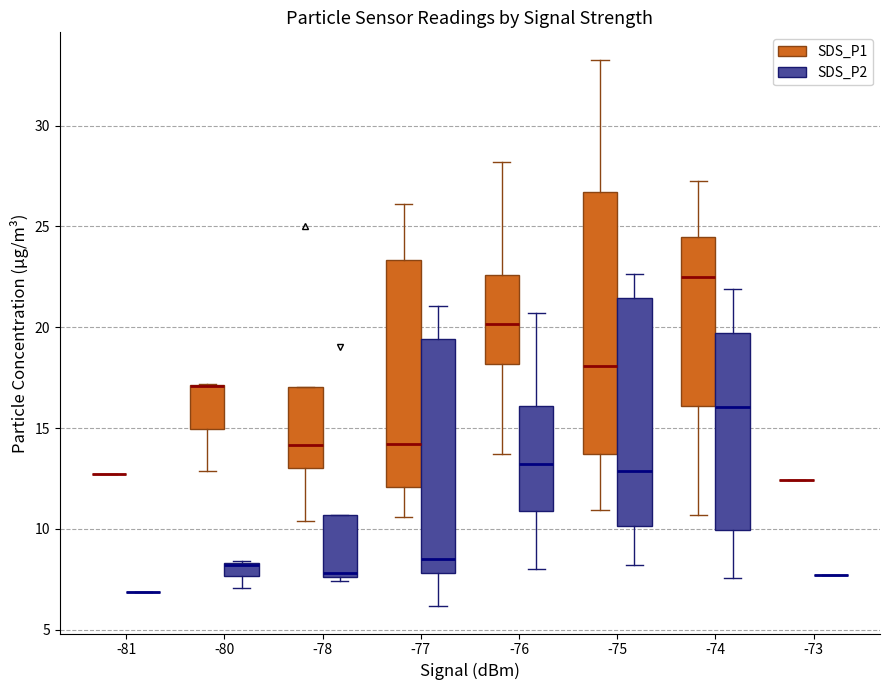

Comparing the boxes themselves (not the whiskers), which one is the tallest?

-75 (SDS_P1)